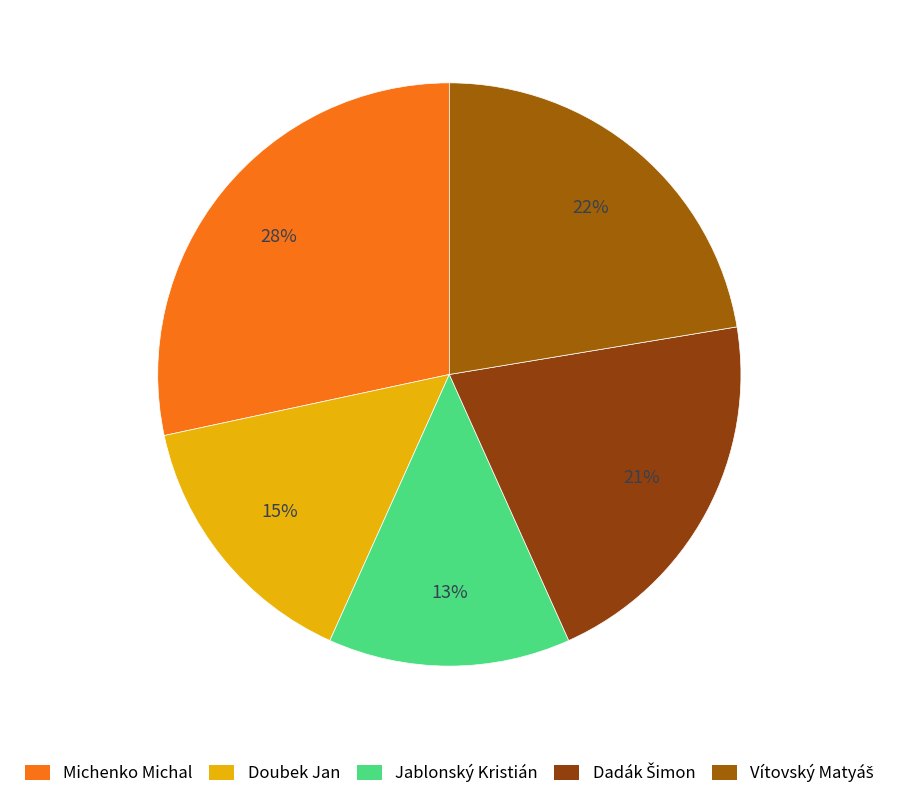

What is the largest slice in the pie chart?

Michenko Michal